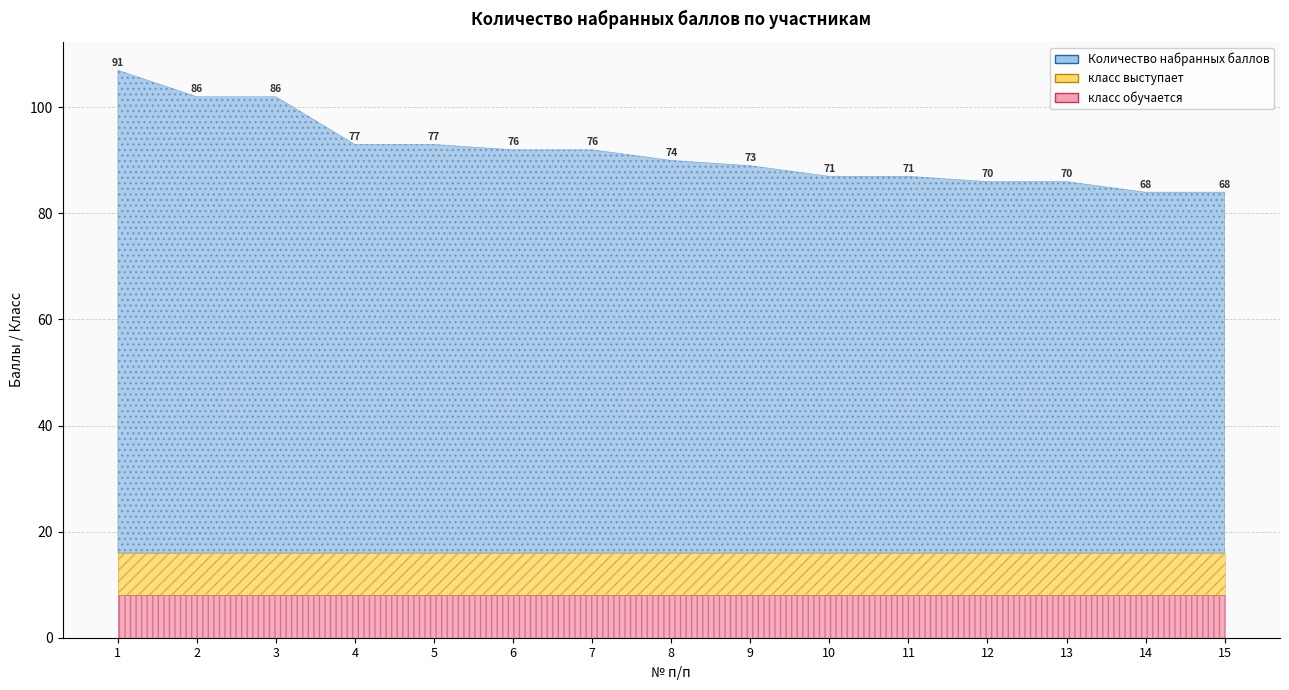

Reading left to right, list all the values displayed in this chart.

Количество набранных баллов: 91	86	86	77	77	76	76	74	73	71	71	70	70	68	68
класс обучается: 8	8	8	8	8	8	8	8	8	8	8	8	8	8	8
класс выступает: 8	8	8	8	8	8	8	8	8	8	8	8	8	8	8